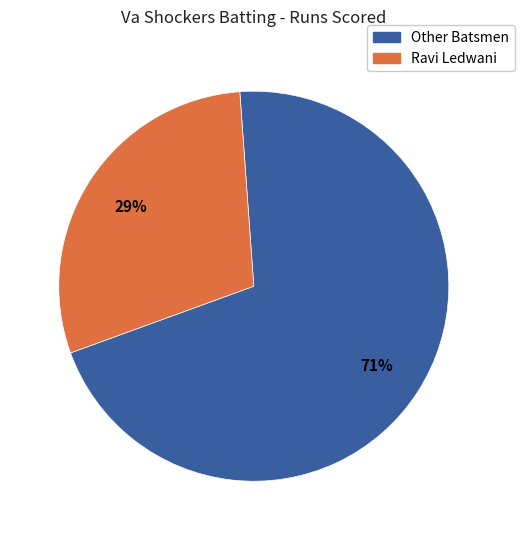

To the nearest percent, what is the average slice percentage?

50%